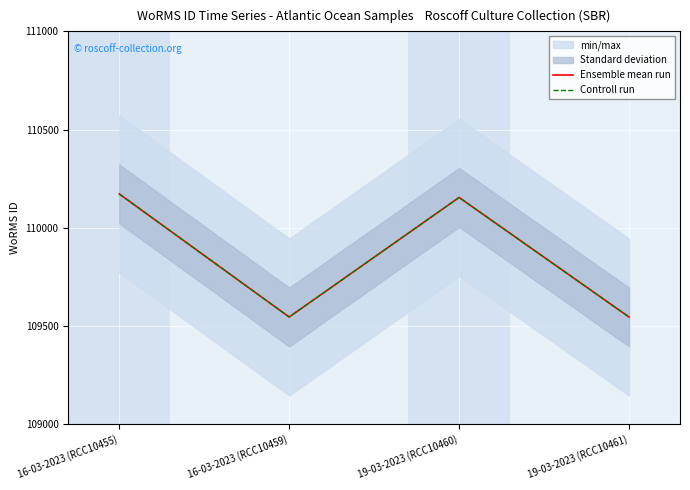

Rank the series by their maximum value, from lowest to highest.

Ensemble mean run, Controll run